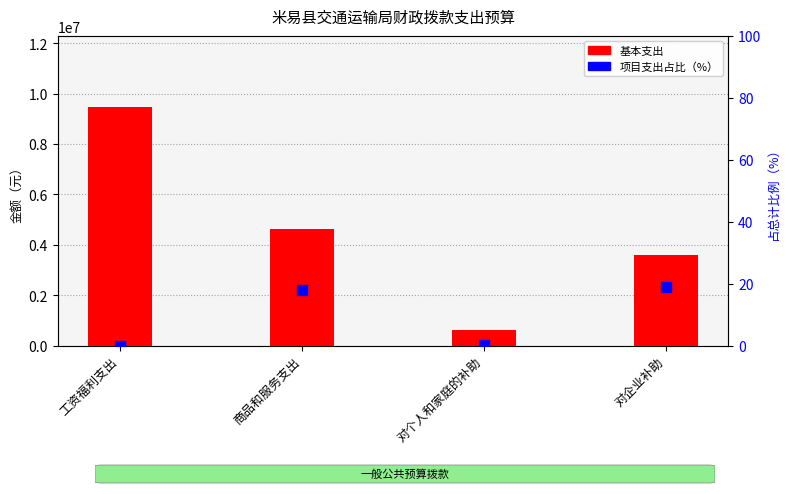

Which series reaches the maximum Y coordinate?

基本支出